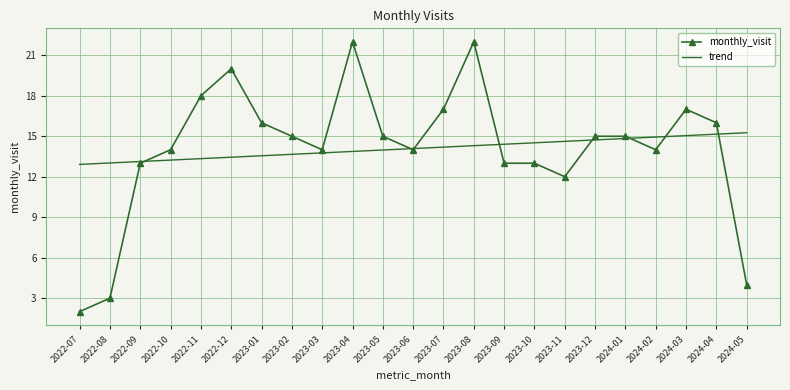

The value of monthly_visit at 2023-05 is 15.0. True or false?

True